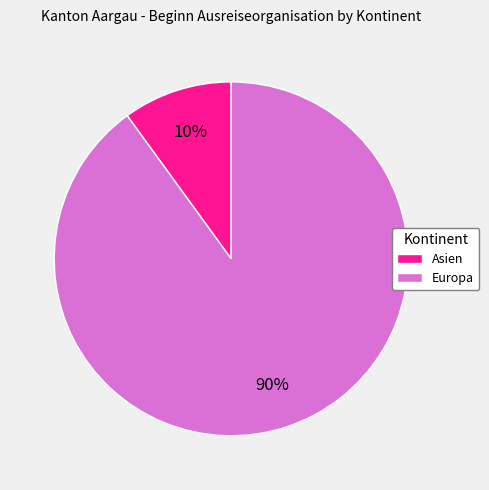

How many slices are in this pie chart?

2